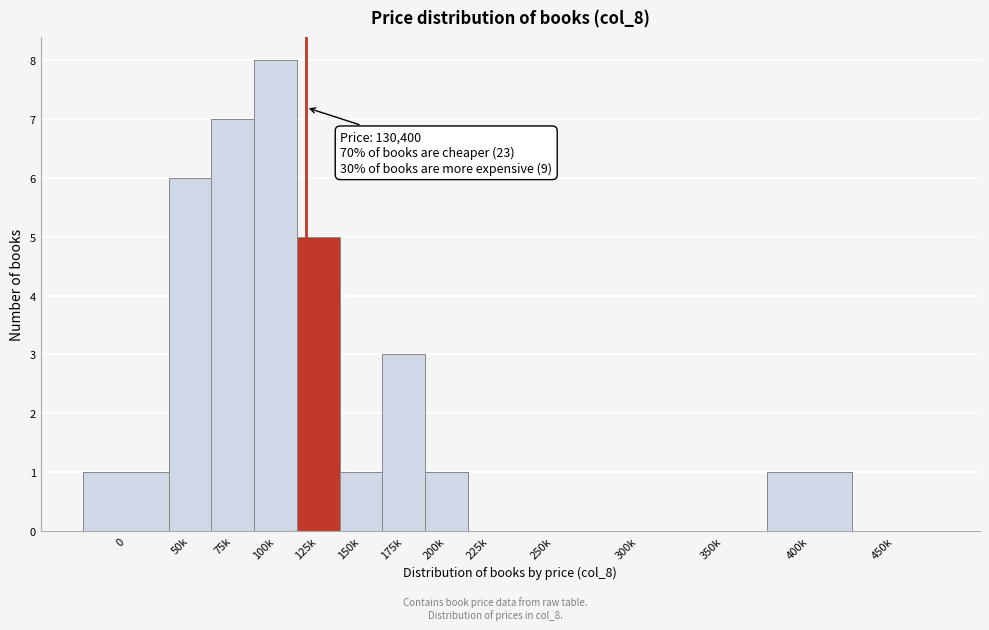

Reading right to left, what are all the values shown in this chart?

450k=0	400k=1	350k=0	300k=0	250k=0	225k=0	200k=1	175k=3	150k=1	125k=5	100k=8	75k=7	50k=6	0=1